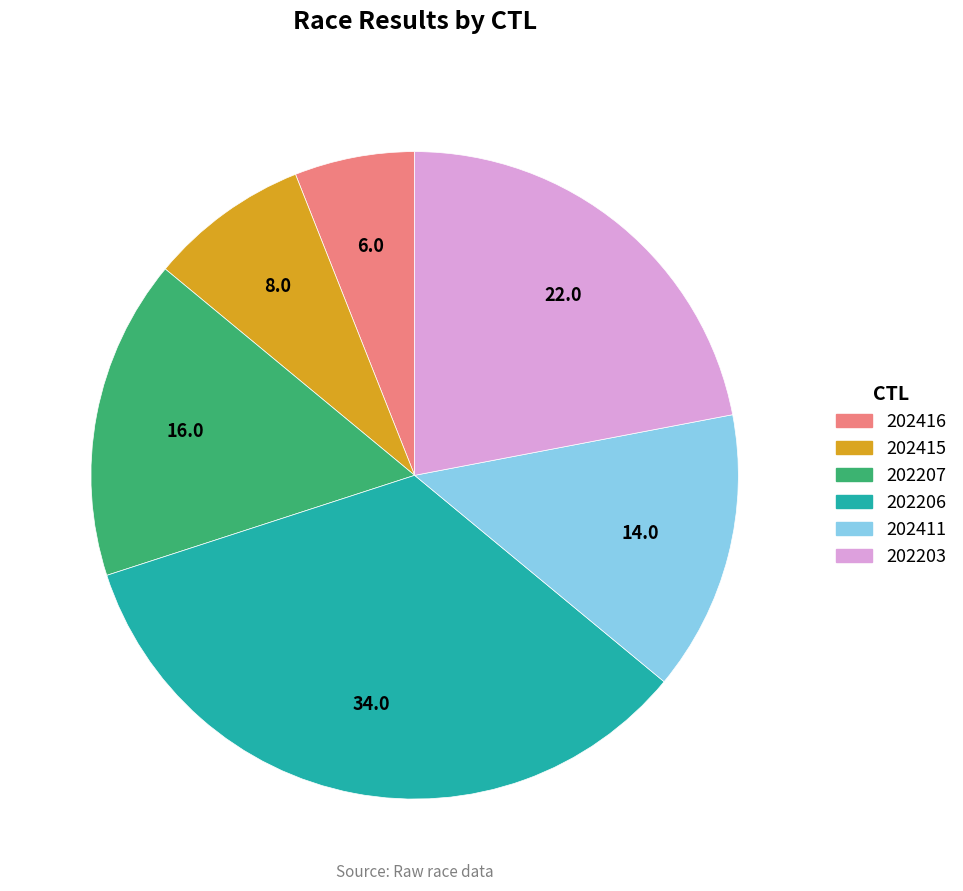

Count the number of slices in the pie.

6